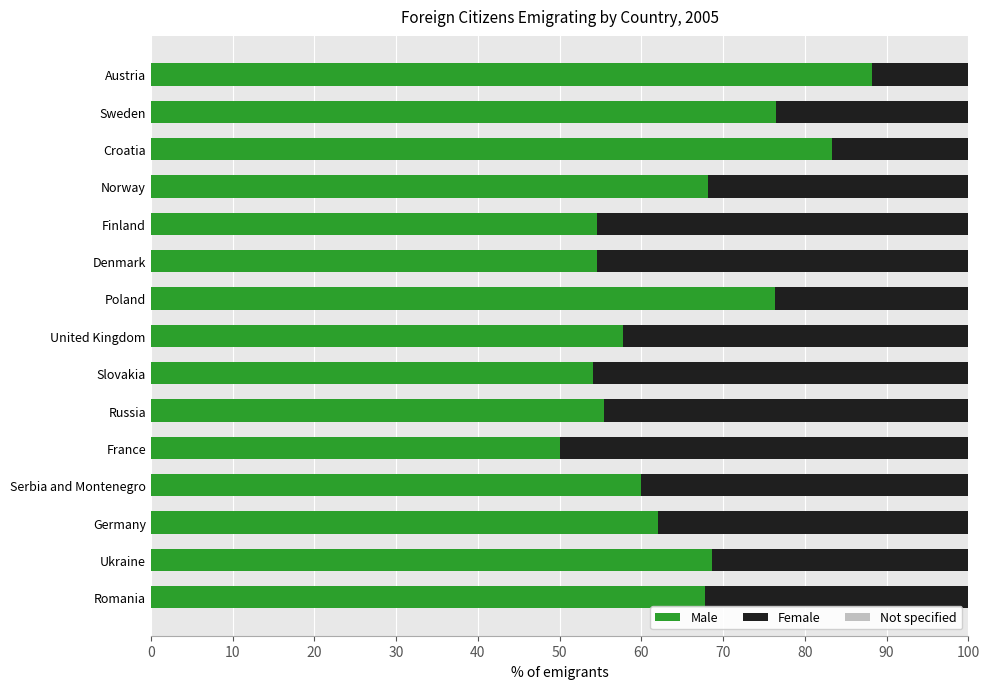

What is the average value of the Male series?

65.2